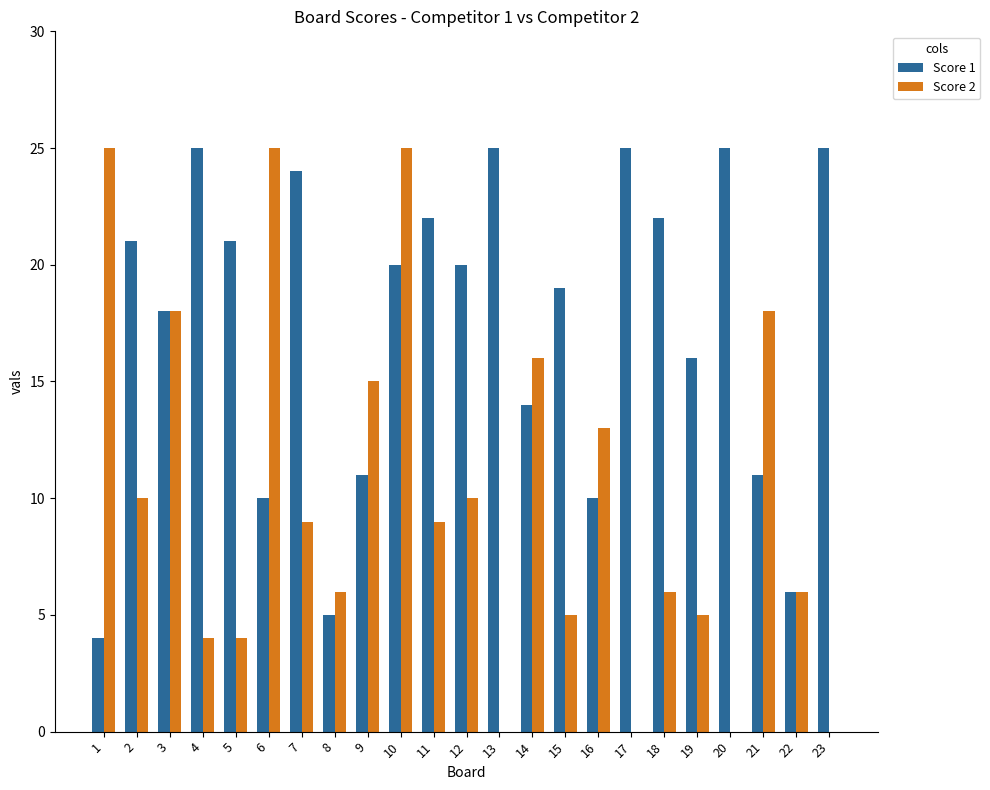

What is the maximum value shown in the chart?

25